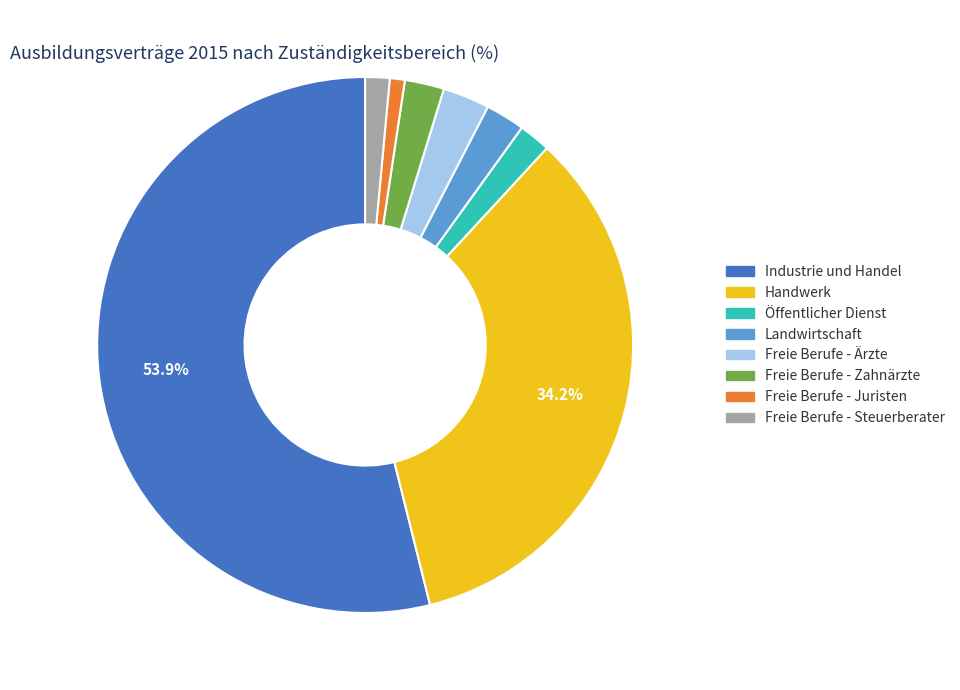

To the nearest percent, what is the difference between the largest and smallest slice percentages?

53%